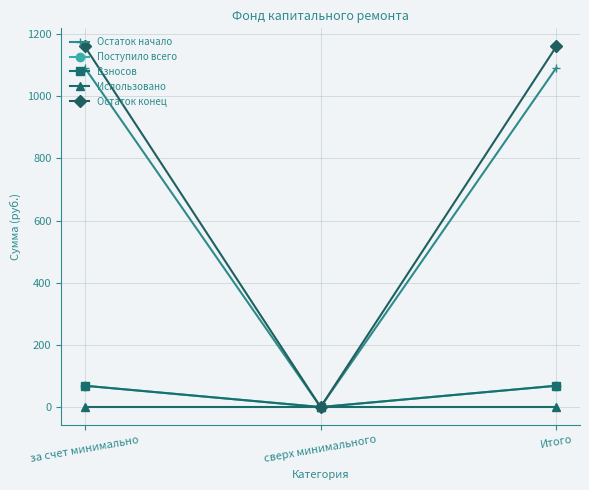

Reading left to right, extract all data points from this chart.

Остаток начало: за счет минимально=1091.9	сверх минимального=0.0	Итого=1091.9
Поступило всего: за счет минимально=68.5	сверх минимального=0.0	Итого=68.5
Взносов: за счет минимально=68.5	сверх минимального=0.0	Итого=68.5
Использовано: за счет минимально=0.0	сверх минимального=0.0	Итого=0.0
Остаток конец: за счет минимально=1160.4	сверх минимального=0.0	Итого=1160.4